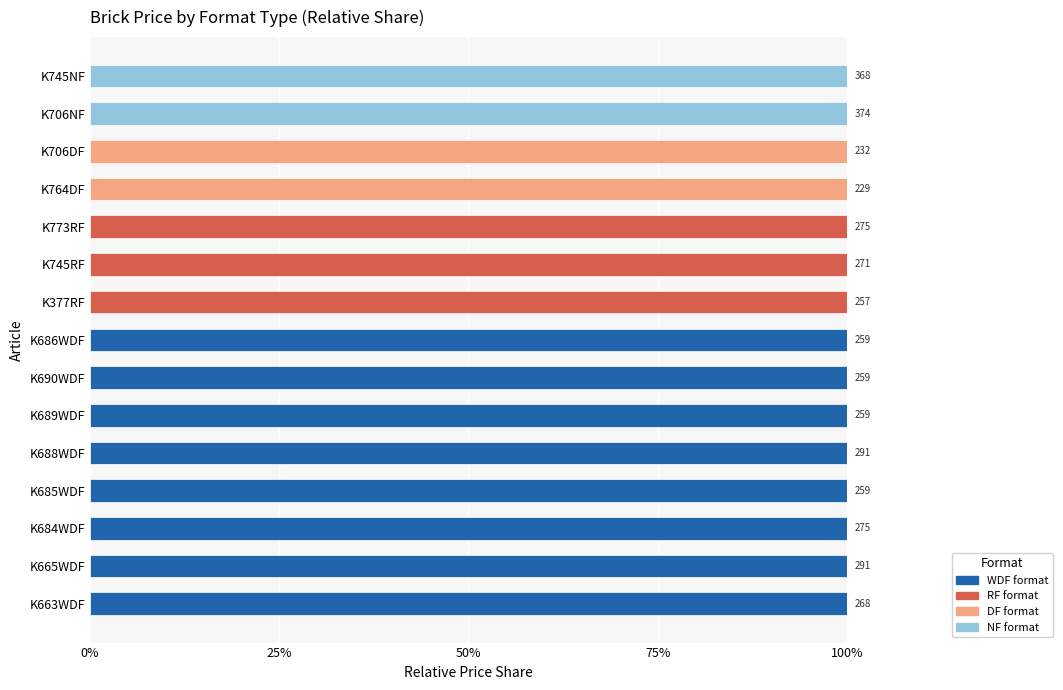

What is the total value across all series at K685WDF?

100